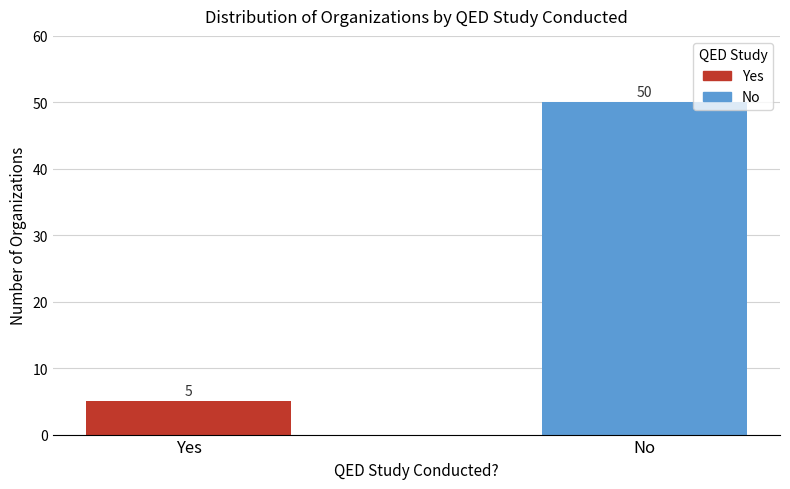

How many data points are less than 50?

1